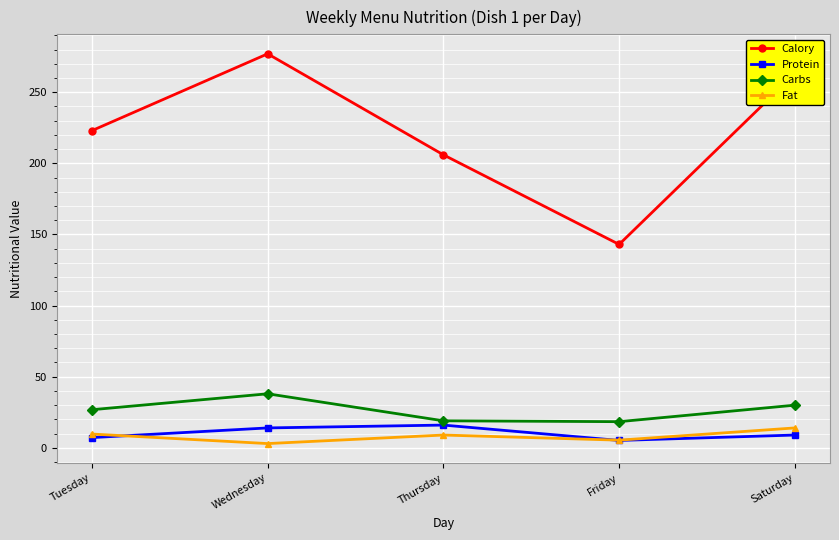

Which series has the widest spread of values?

Calory